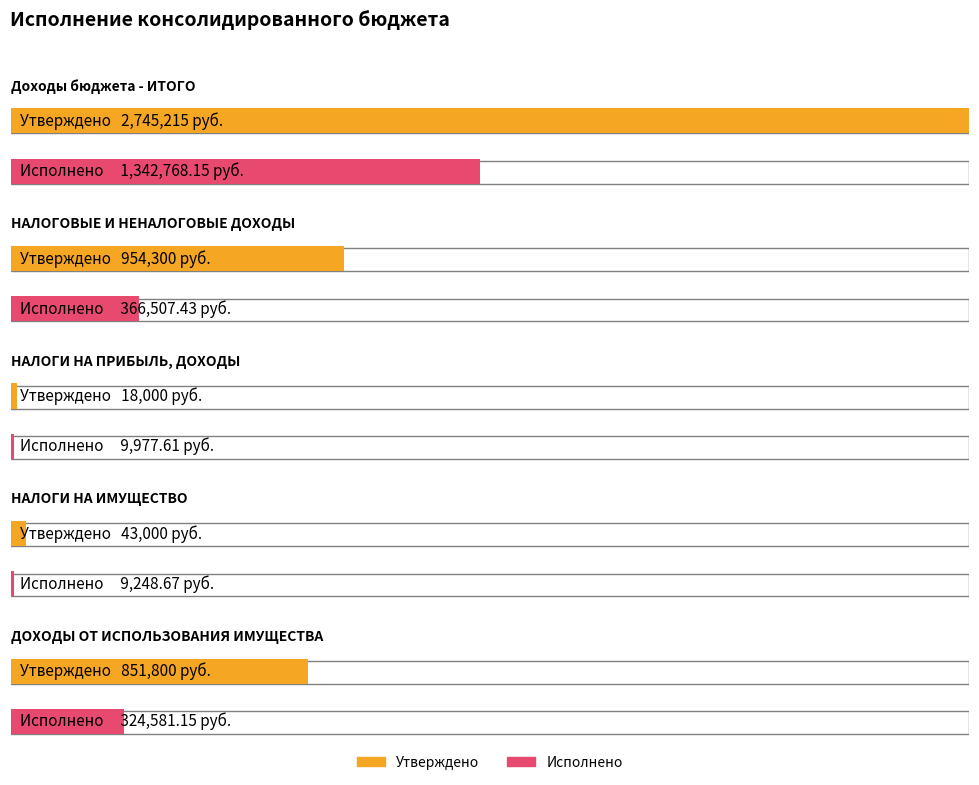

Between НАЛОГОВЫЕ И НЕНАЛОГОВЫЕ ДОХОДЫ and ДОХОДЫ ОТ ИСПОЛЬЗОВАНИЯ ИМУЩЕСТВА, which series saw the biggest shift?

Утверждено